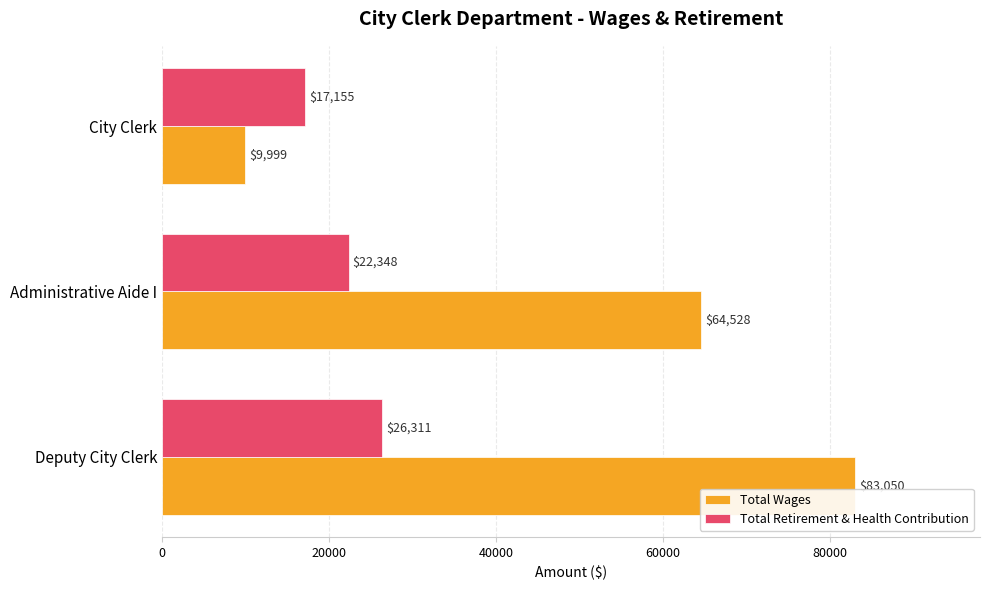

List the labels in order of Total Retirement & Health Contribution value, largest first.

Deputy City Clerk, Administrative Aide I, City Clerk